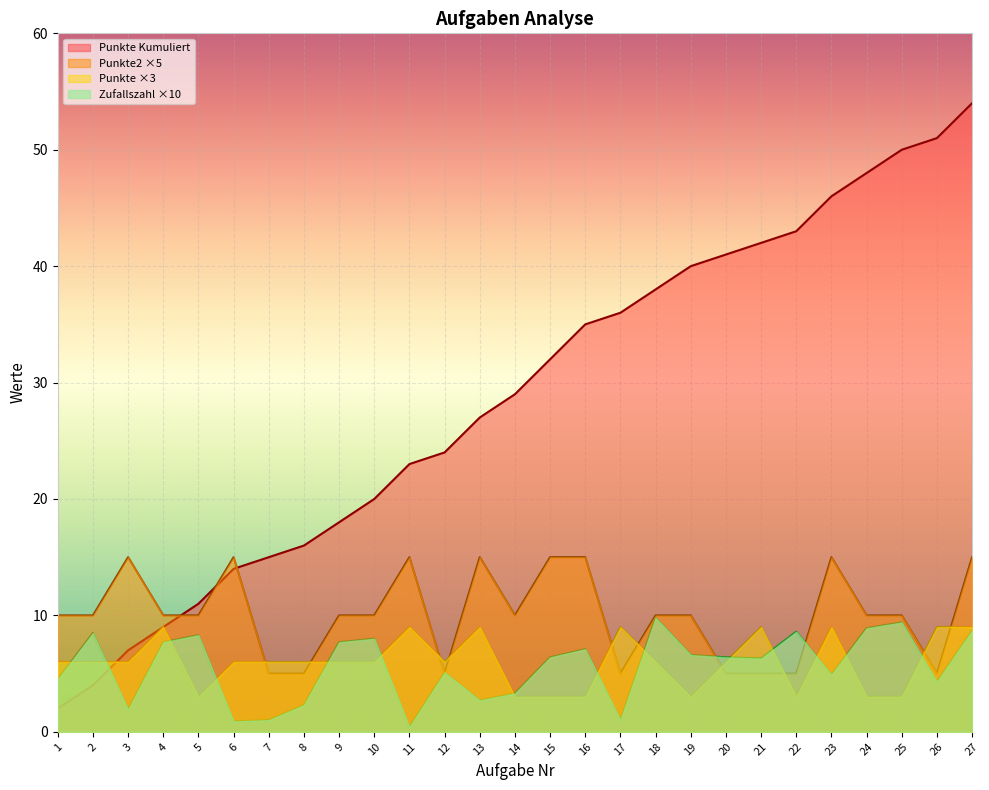

Where do Punkte Kumuliert and Zufallszahl first cross each other?

2 and 3